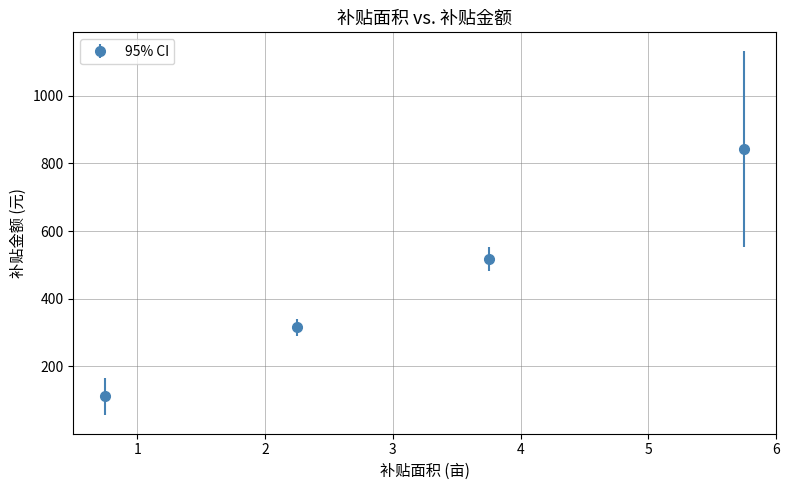

What is the difference between the second highest and second lowest values?

201.2